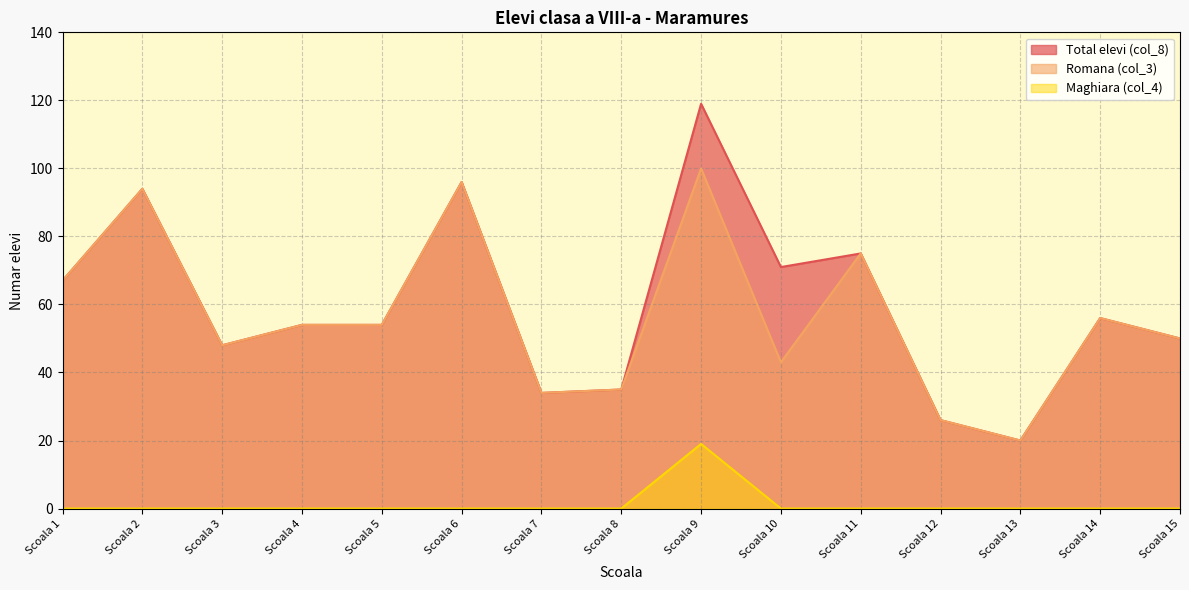

What is the total value across all series at Scoala 6?

192